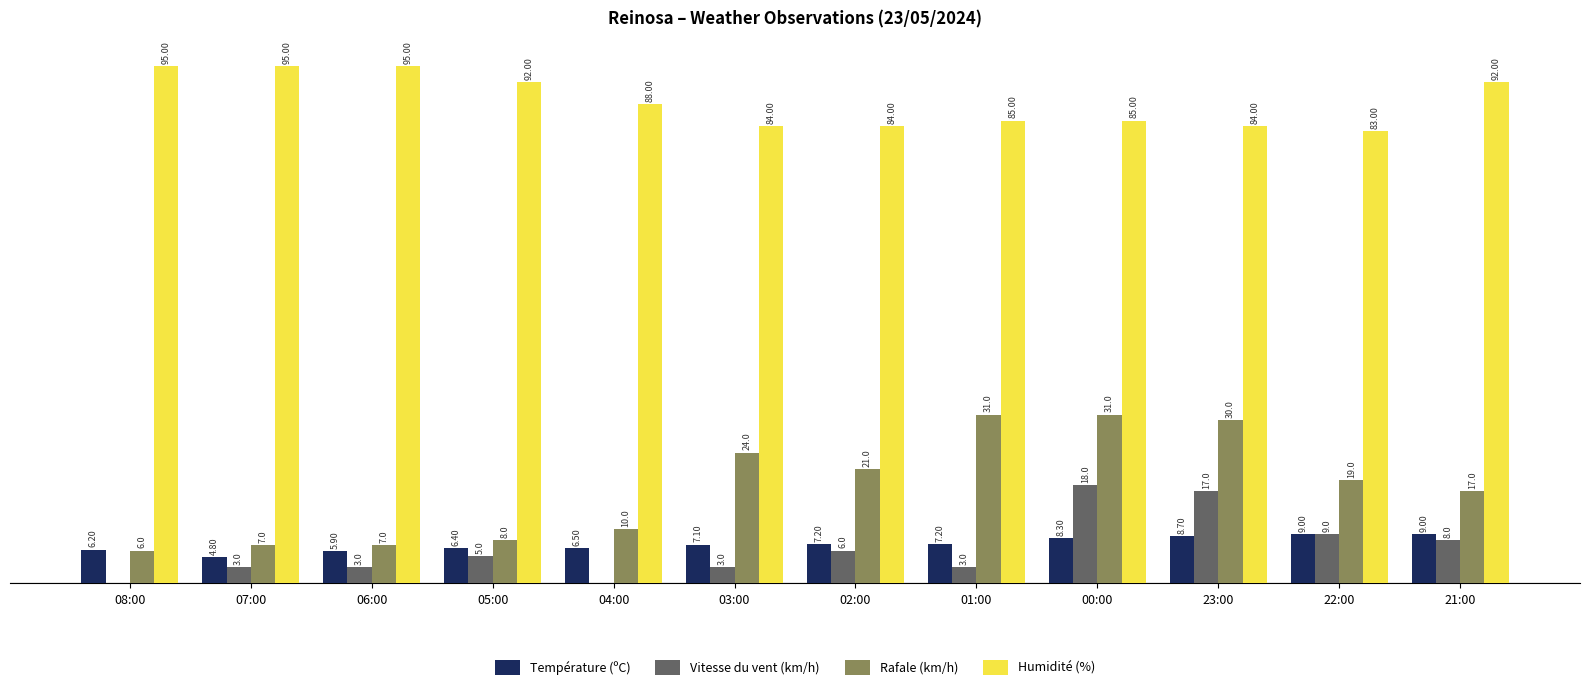

Is the value of Vitesse du vent (km/h) at 08:00 greater than the value of Rafale (km/h) at 22:00?

No